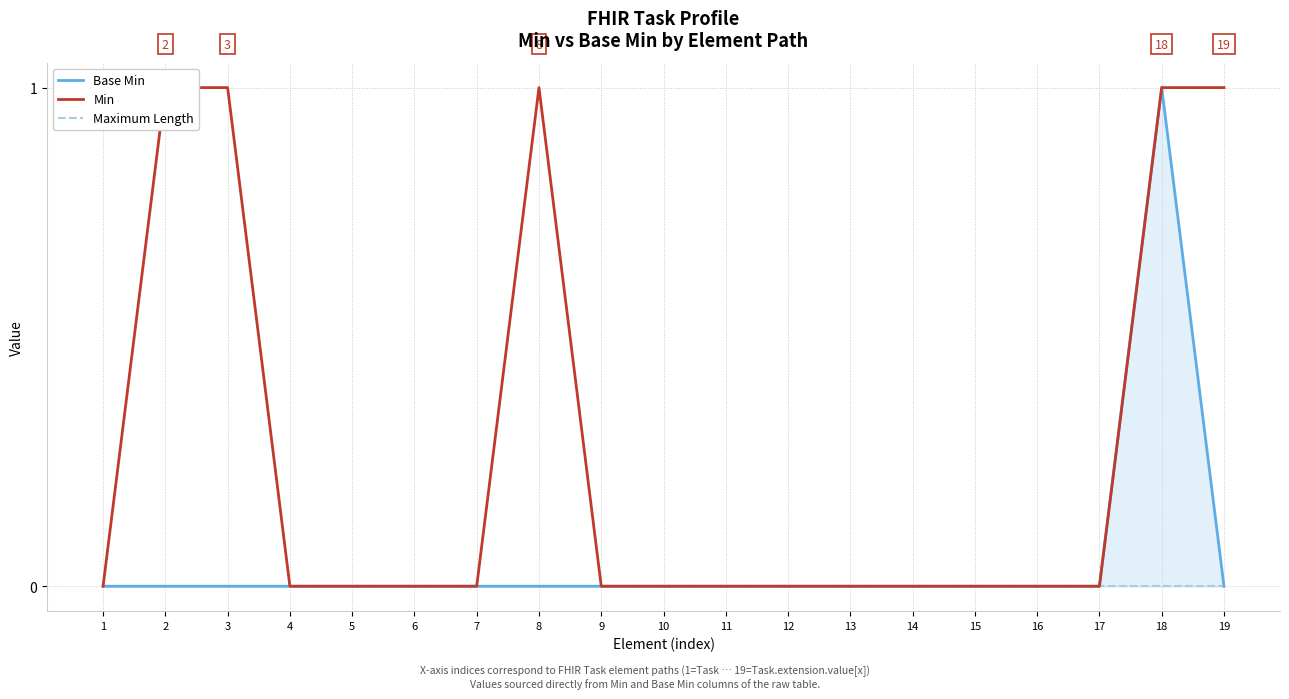

Reading left to right, list all the values displayed in this chart.

Base Min: 0	0	0	0	0	0	0	0	0	0	0	0	0	0	0	0	0	1	0
Min: 0	1	1	0	0	0	0	1	0	0	0	0	0	0	0	0	0	1	1
Maximum Length: 0	0	0	0	0	0	0	0	0	0	0	0	0	0	0	0	0	0	0